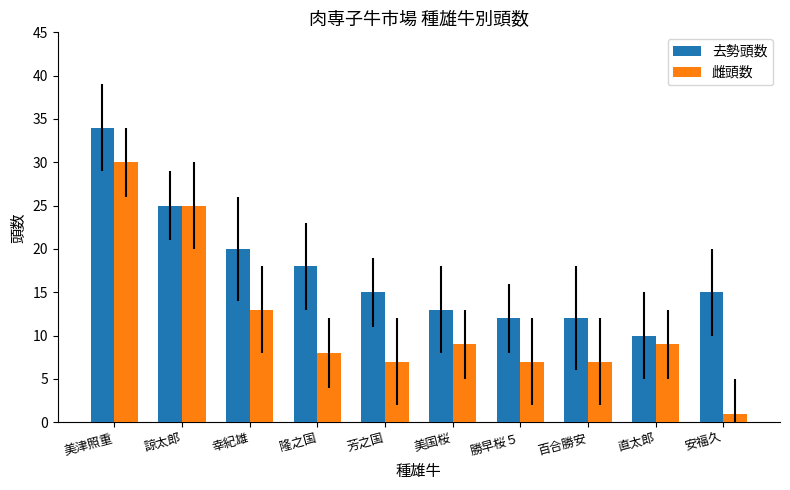

Reading left to right, what are all the values shown in this chart?

去勢頭数: 美津照重=34	諒太郎=25	幸紀雄=20	隆之国=18	芳之国=15	美国桜=13	勝早桜５=12	百合勝安=12	直太郎=10	安福久=15
雌頭数: 美津照重=30	諒太郎=25	幸紀雄=13	隆之国=8	芳之国=7	美国桜=9	勝早桜５=7	百合勝安=7	直太郎=9	安福久=1